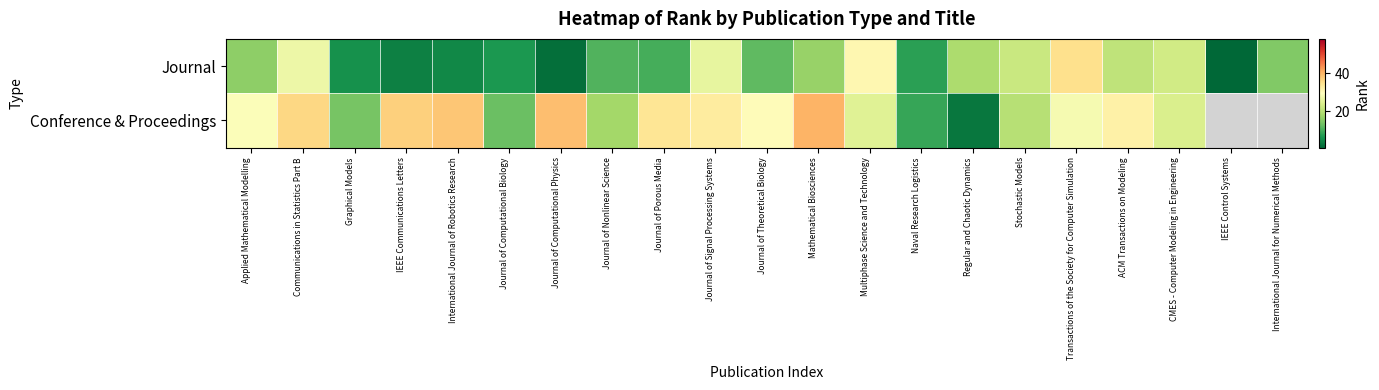

Rank the series by their maximum value, from highest to lowest.

Conference & Proceedings, Journal